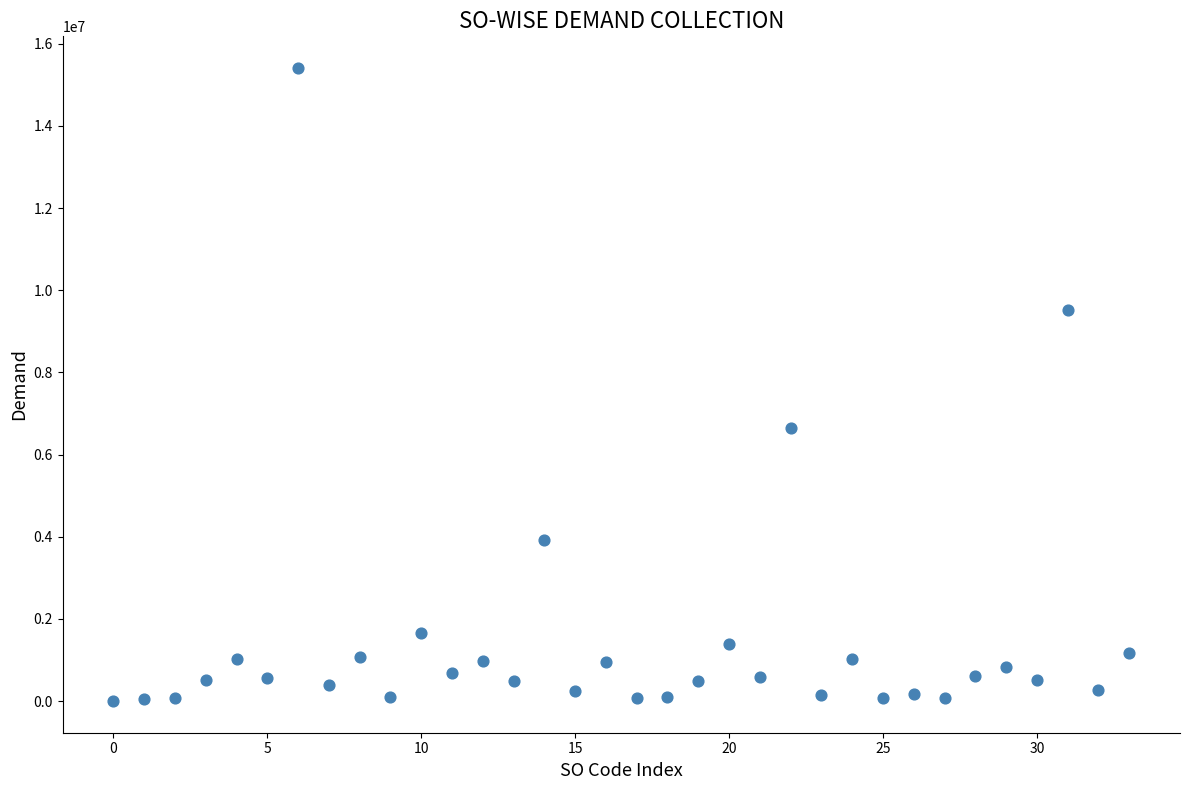

What Y value in the scatter plot is closest to 7705636?

6658649.0